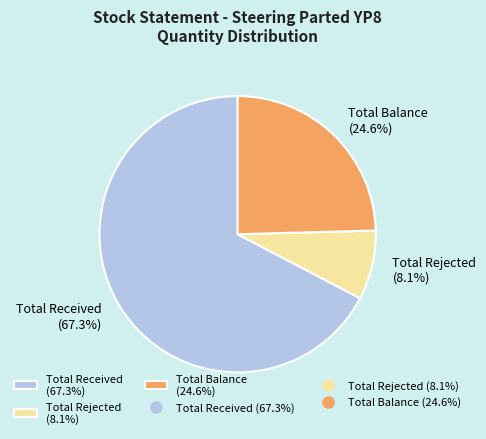

Which has a higher value, Total Balance (24.6%) or Total Received (67.3%)?

Total Received (67.3%)